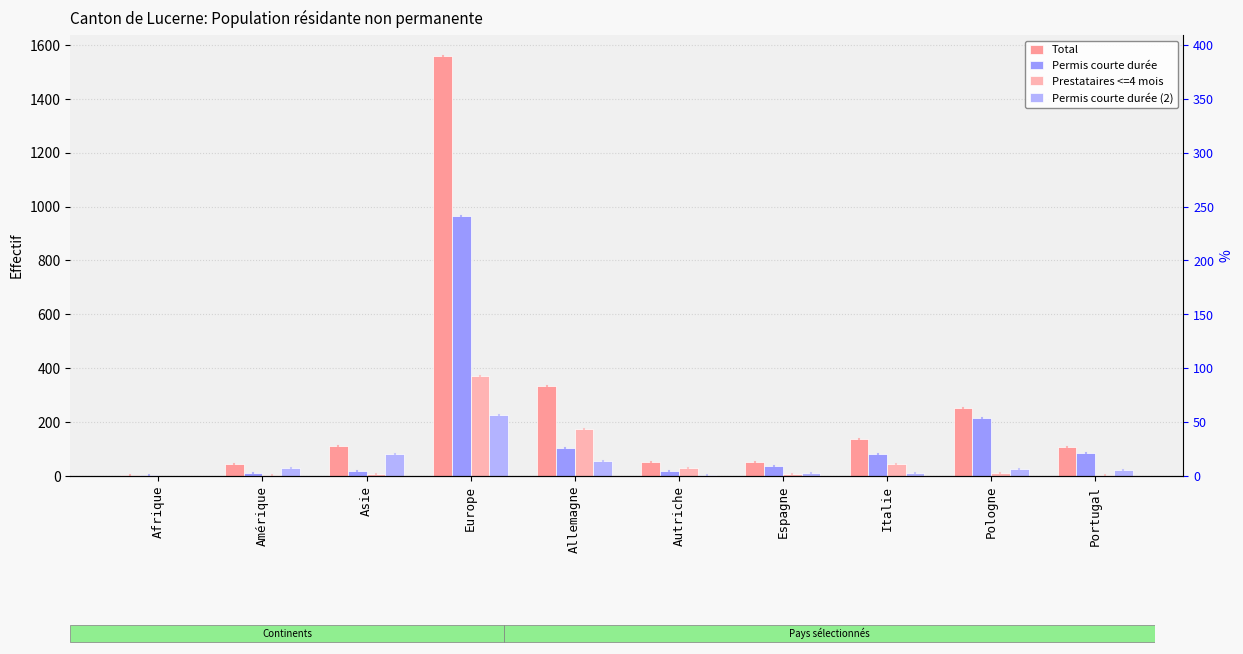

What is the sum of the Total values at Pologne and Allemagne?

586